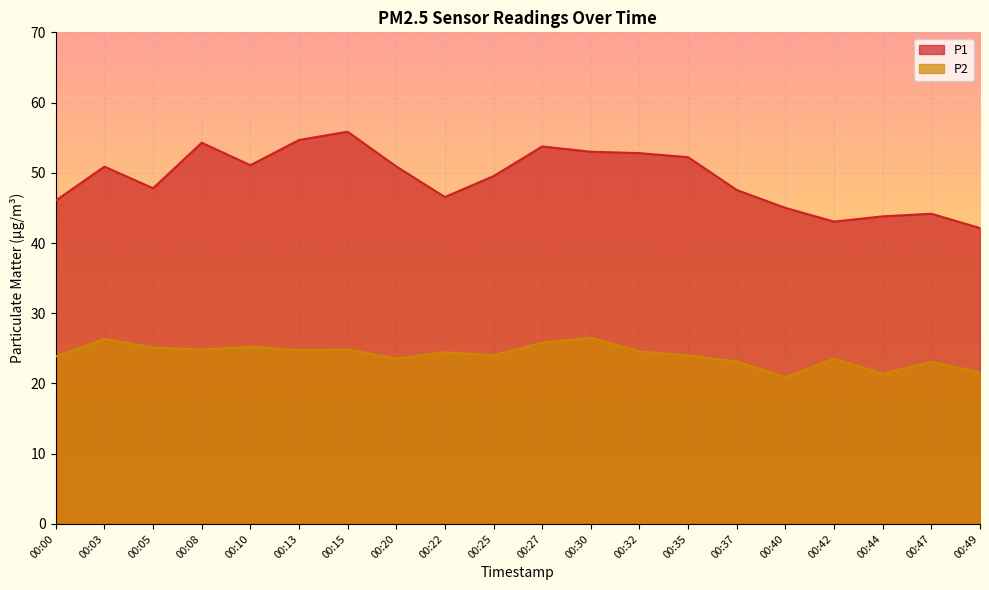

What is the total value across all series at 00:40?

65.9